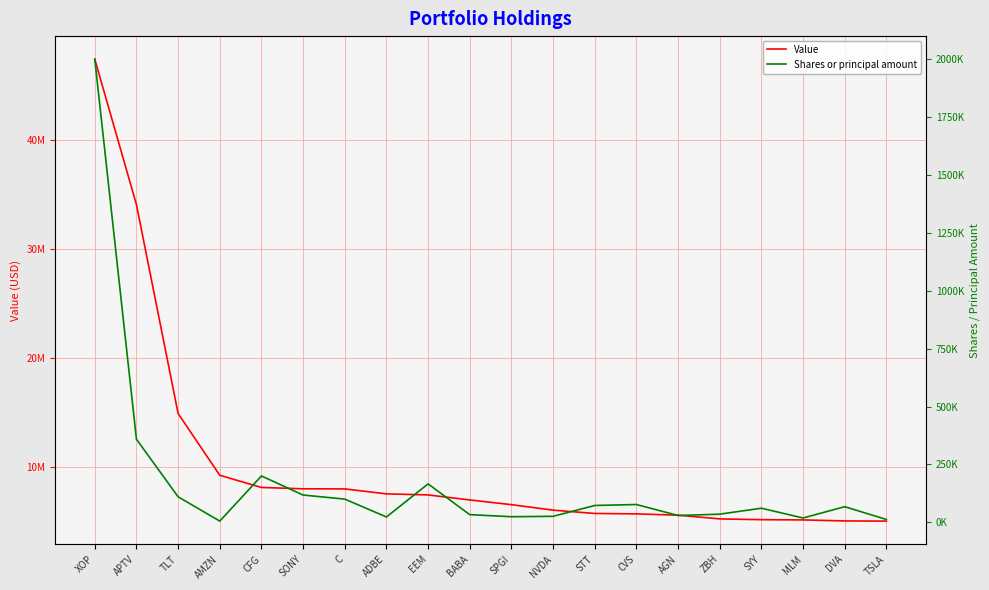

The Shares or principal amount series shows 1091950 at XOP. True or false?

False